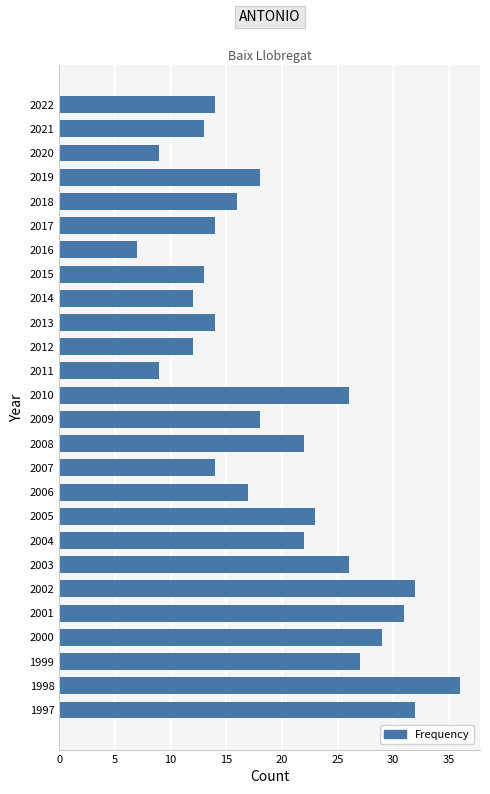

The chart shows a value of 13 at 2021. True or false?

True